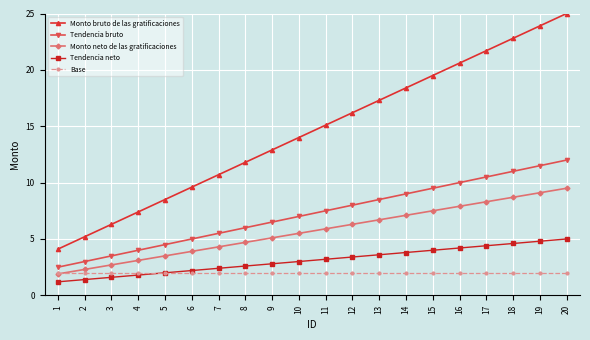

List the labels in order of Monto bruto de las gratificaciones value, smallest first.

1, 2, 3, 4, 5, 6, 7, 8, 9, 10, 11, 12, 13, 14, 15, 16, 17, 18, 19, 20